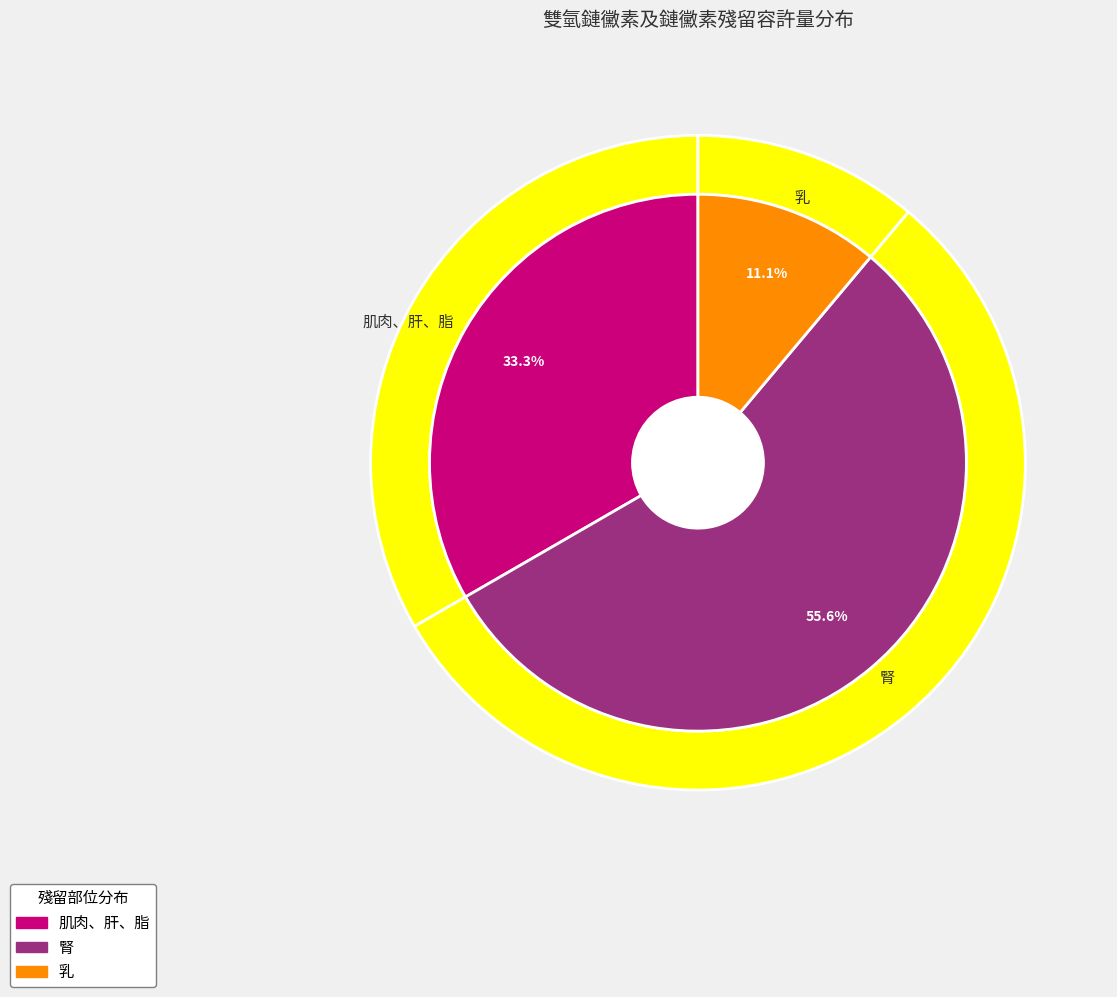

Which slice is the smallest?

乳